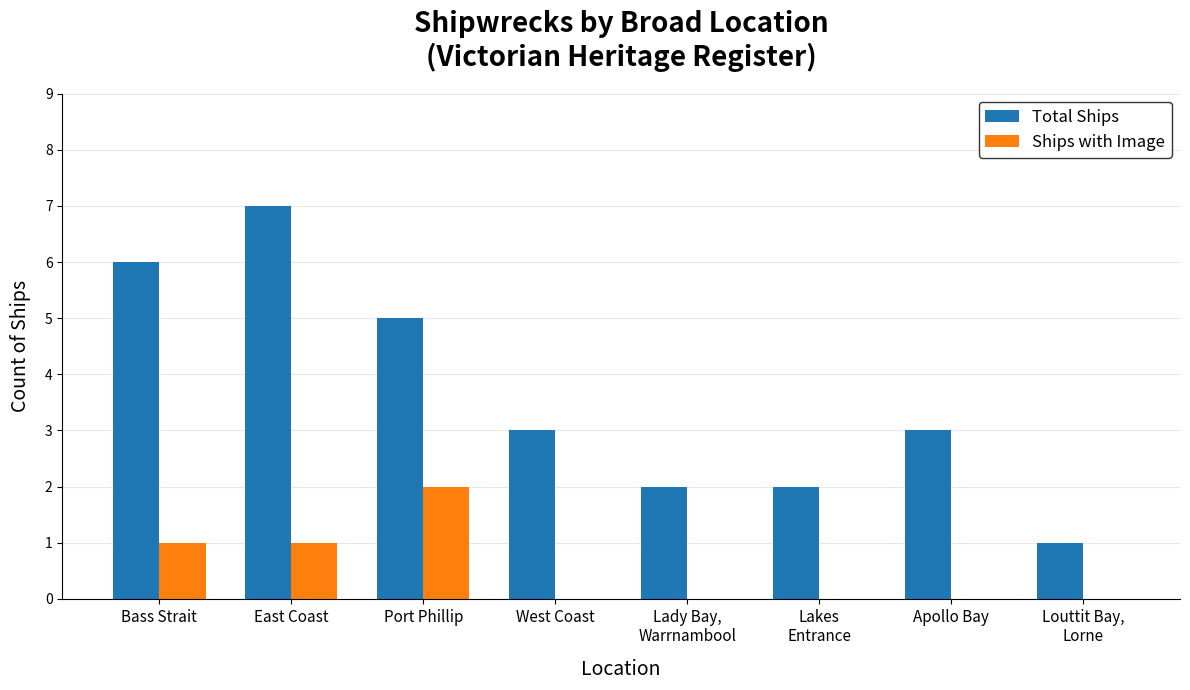

Where does the Total Ships series first go above 3?

Bass Strait